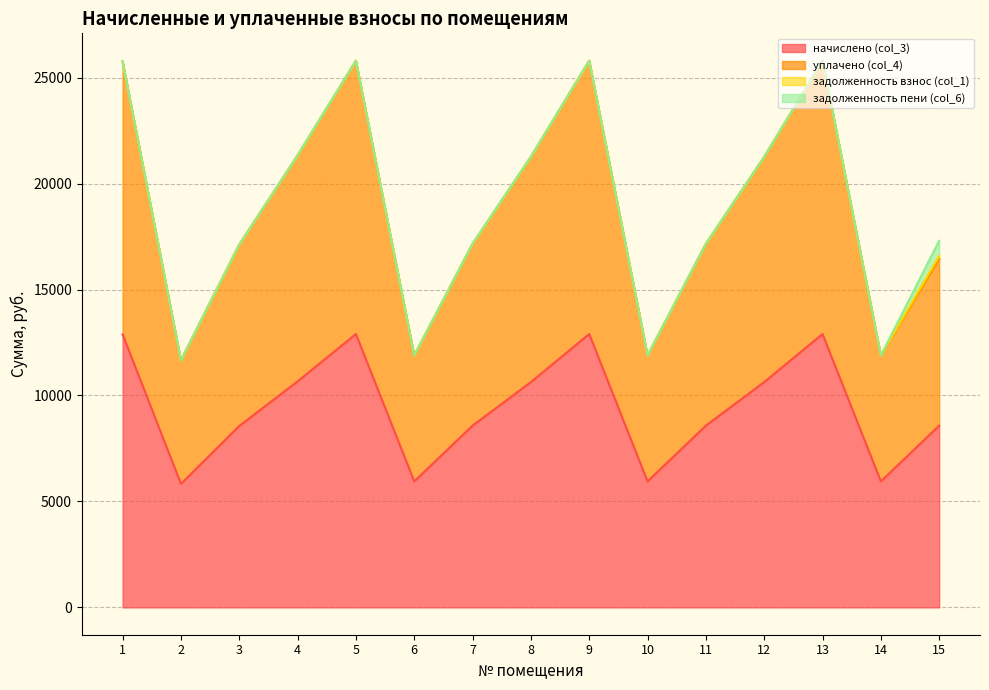

What is the total value across all series at 10?

11890.1